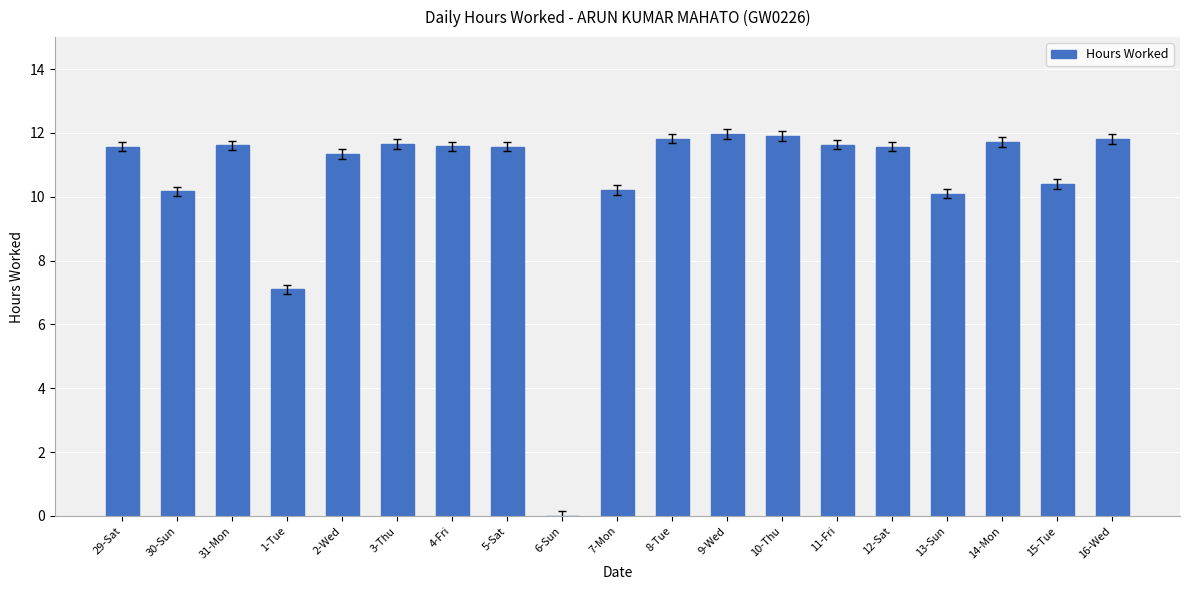

What is the sum of the values at 5-Sat and 1-Tue?

18.7